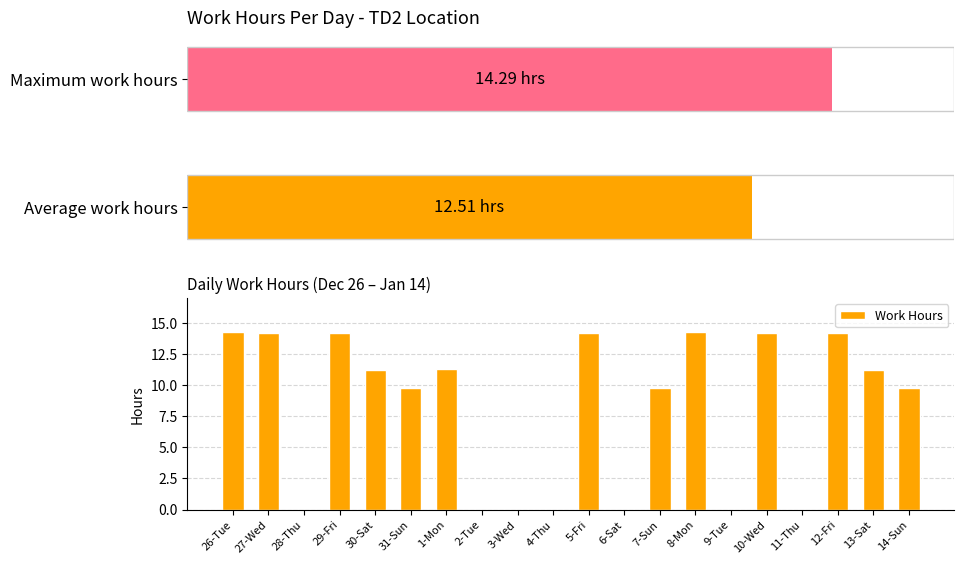

List the labels in order of value, smallest first.

28-Thu, 2-Tue, 3-Wed, 4-Thu, 6-Sat, 9-Tue, 11-Thu, 31-Sun, 7-Sun, 14-Sun, 13-Sat, 30-Sat, 1-Mon, 5-Fri, 10-Wed, 29-Fri, 27-Wed, 12-Fri, 8-Mon, 26-Tue